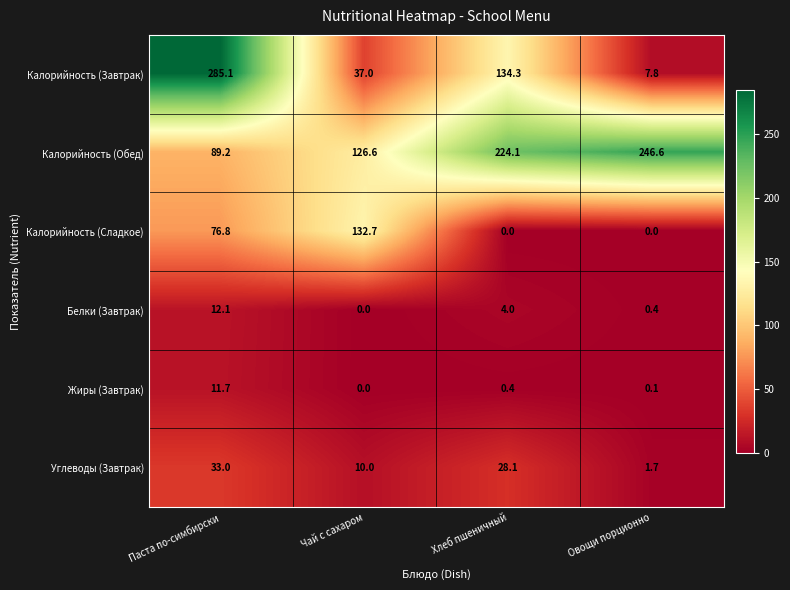

At which category does the chart reach its peak across all series?

Паста по-симбирски